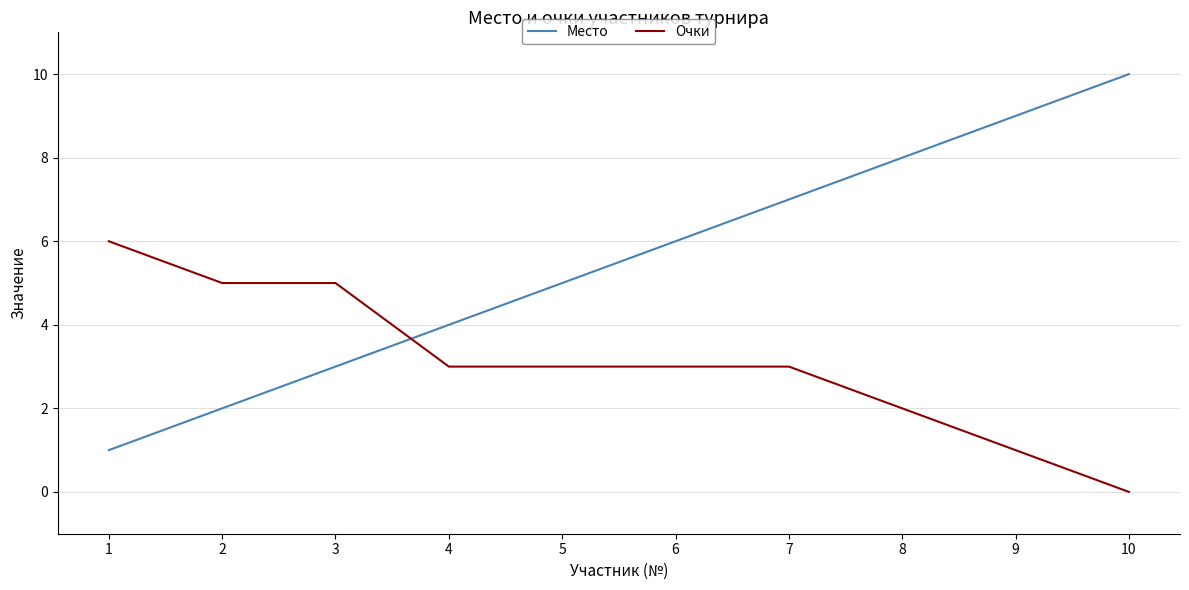

Is the value of Очки at 6 greater than the value of Место at 7?

No